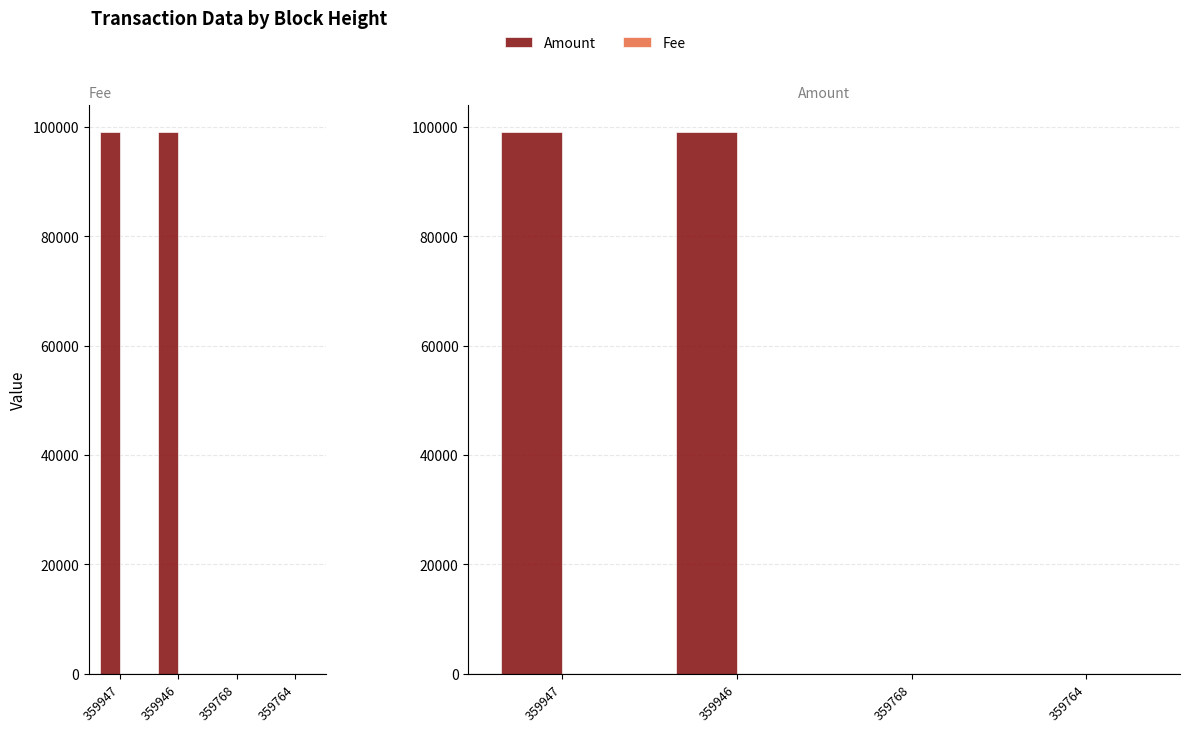

Reading right to left, transcribe all the data shown in this chart.

Amount: 359764=10	359768=9	359946=99011	359947=99010
Fee: 359764=1	359768=1	359946=10	359947=1